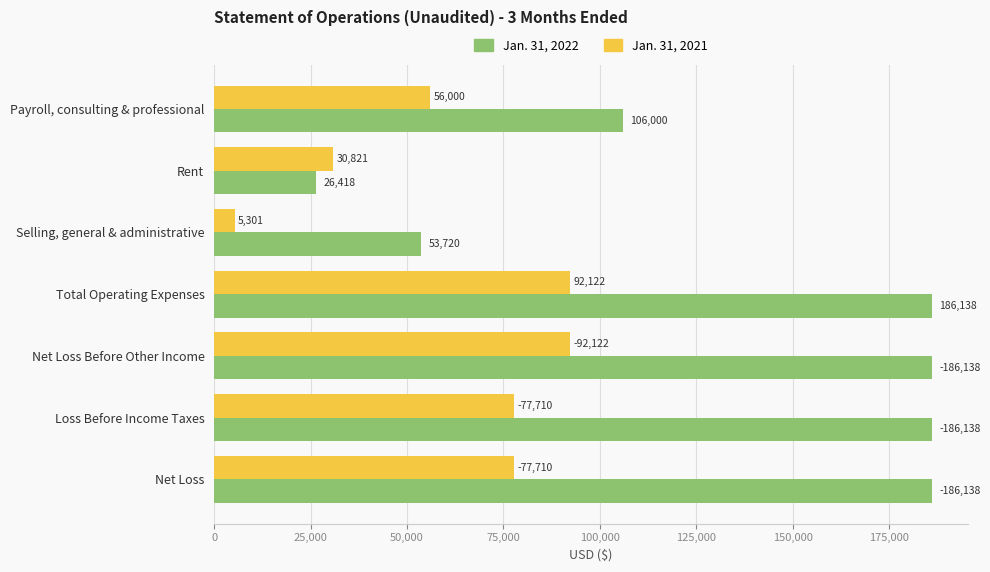

Which series has the largest range (max minus min)?

Jan. 31, 2022